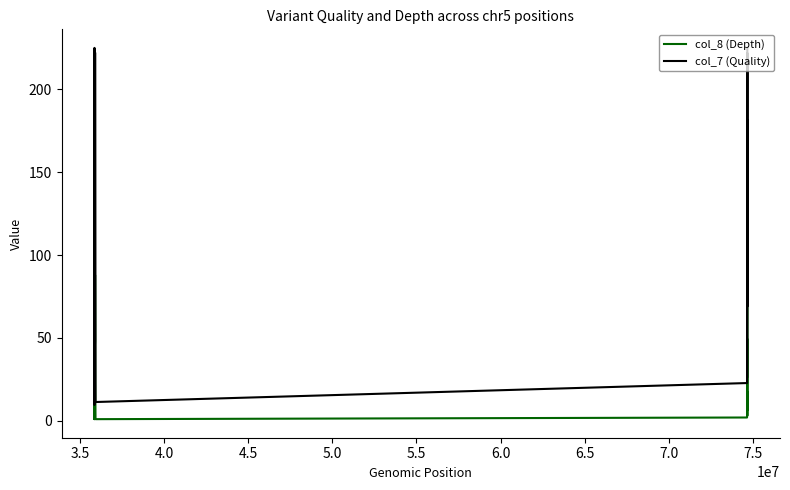

Does the chart display data point markers on the line(s)?

No